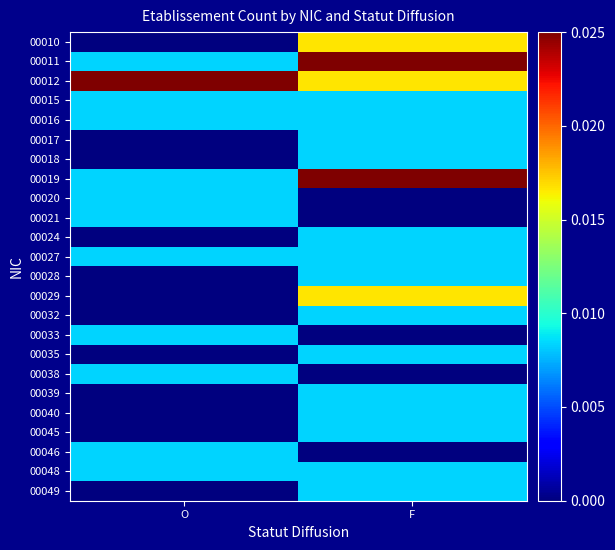

At which category does the chart reach its minimum across all series?

O